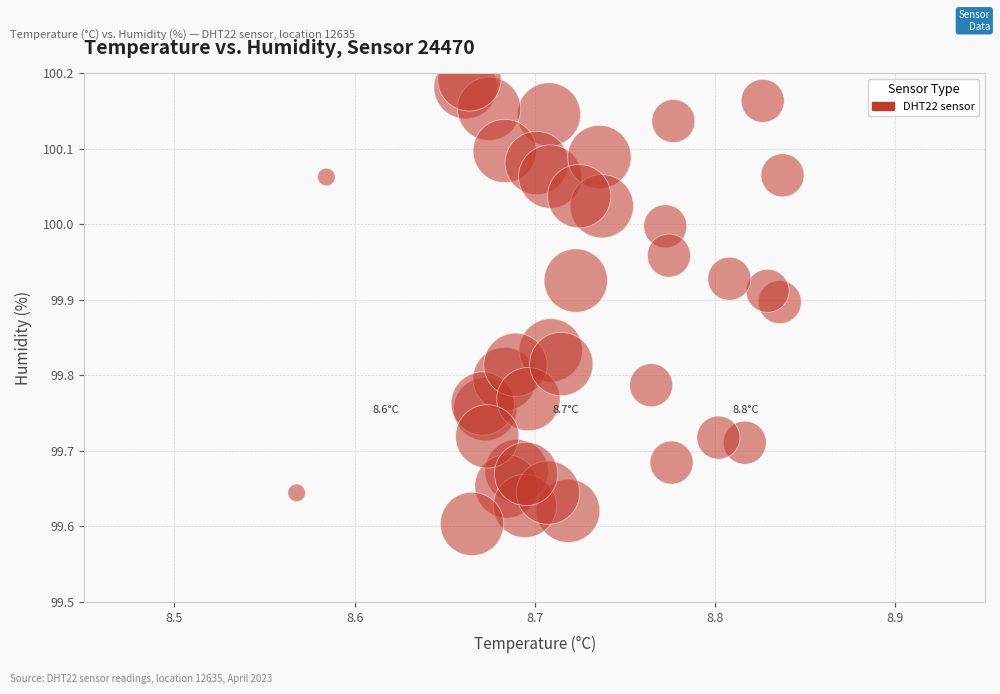

What is the range of Y values (max minus min)?

0.6